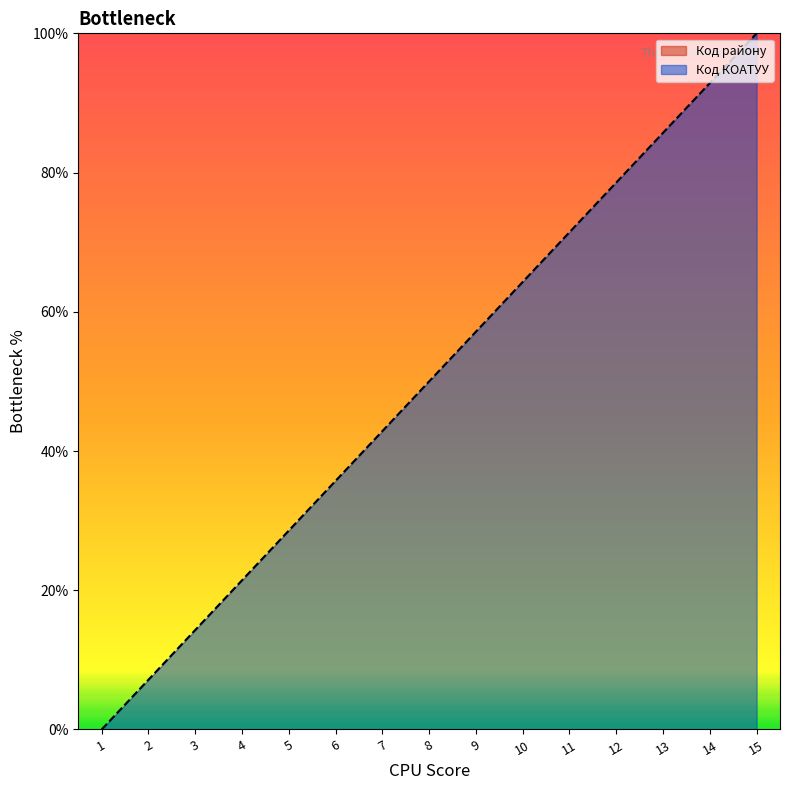

Rank the categories by value from highest to lowest.

15, 14, 13, 12, 11, 10, 9, 8, 7, 6, 5, 4, 3, 2, 1